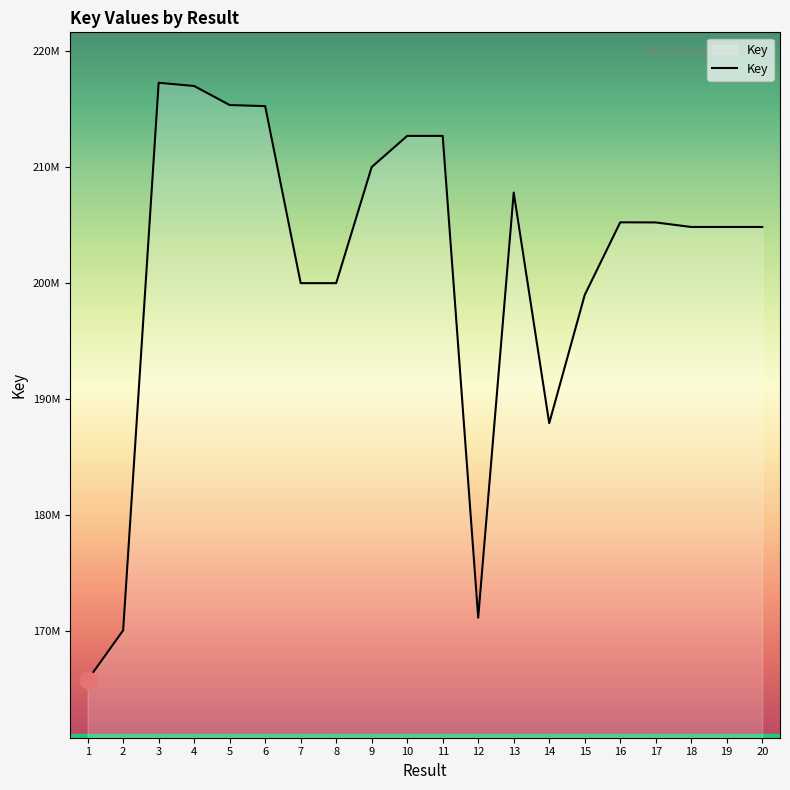

The value at 10 is 212643674. True or false?

True